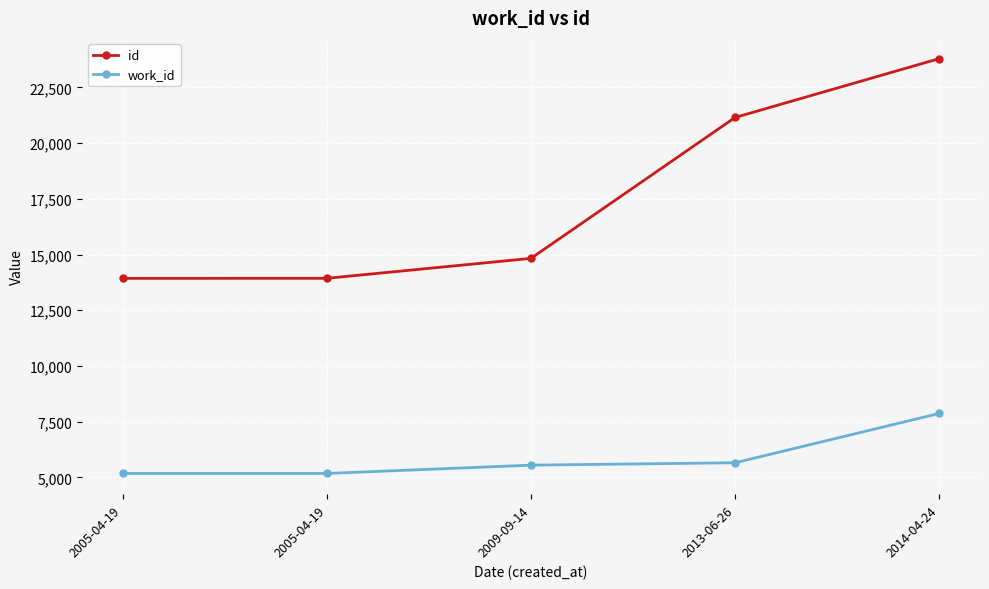

Does the chart have visible grid lines?

Yes